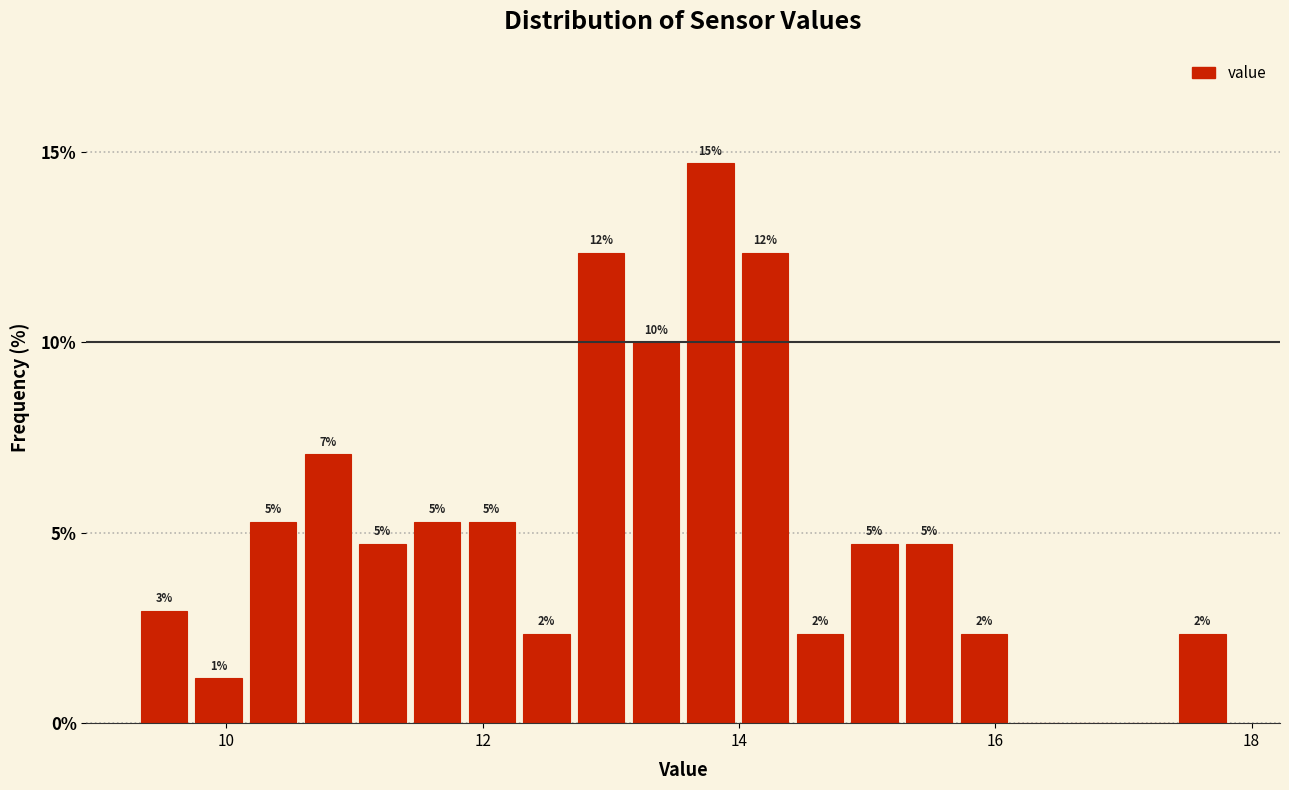

Read against the x-axis, roughly where is the centre of the tallest bar?

13.8